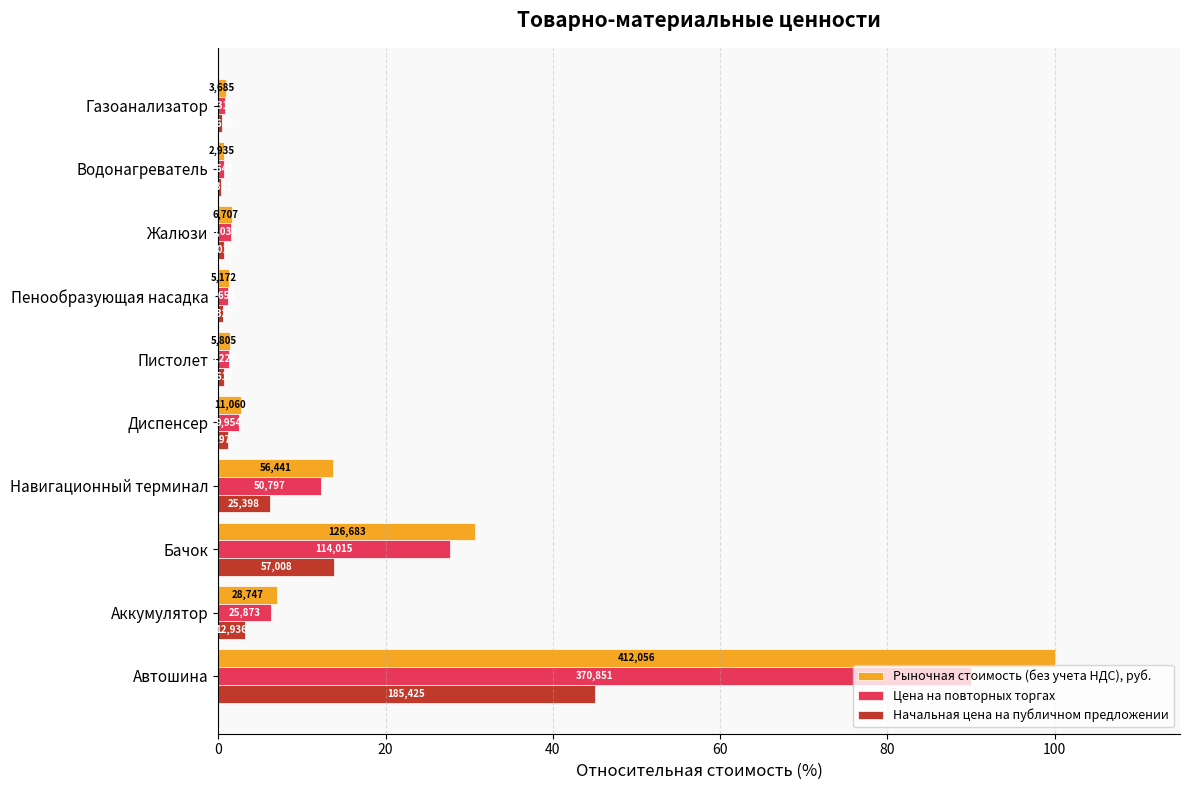

What are all the series names shown in the legend?

Рыночная стоимость (без учета НДС), руб., Цена на повторных торгах, Начальная цена на публичном предложении